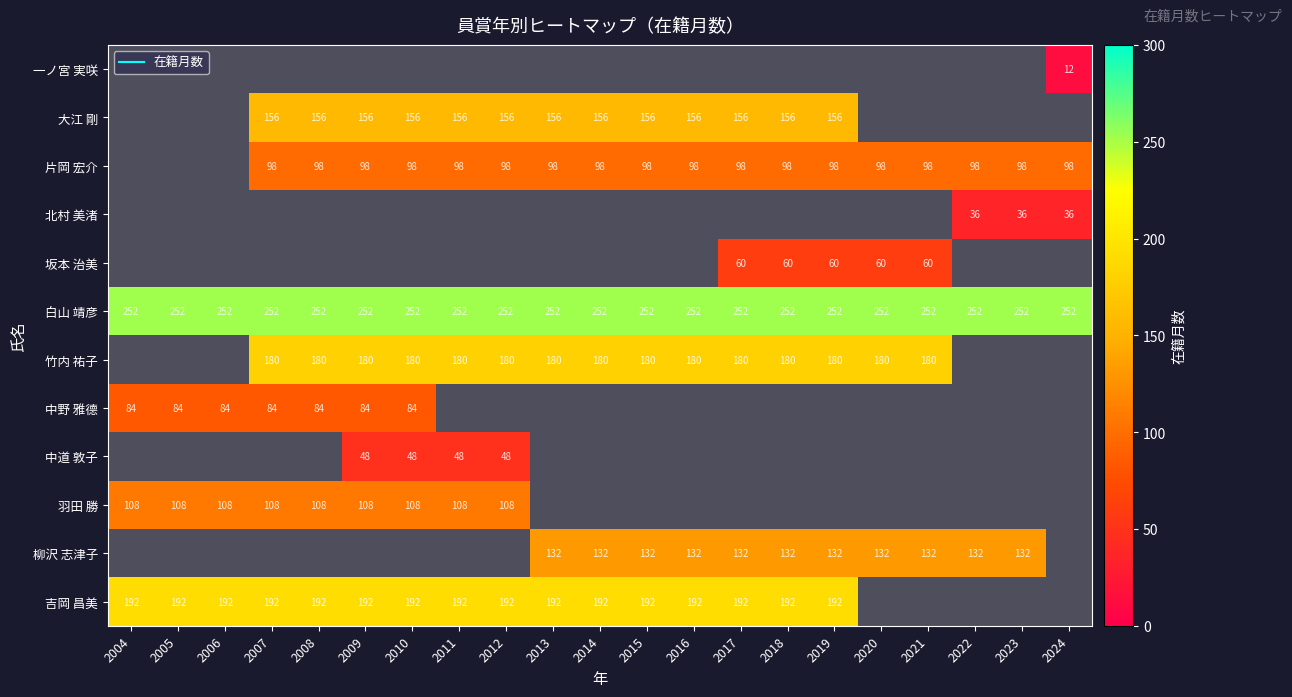

Which series has the largest total across all categories?

白山 靖彦